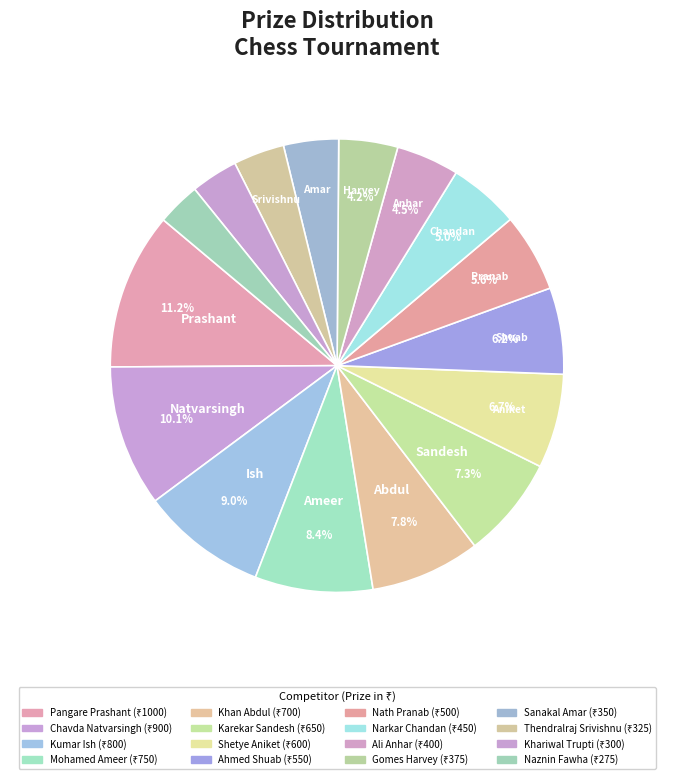

What is the largest slice in the pie chart?

Pangare Prashant